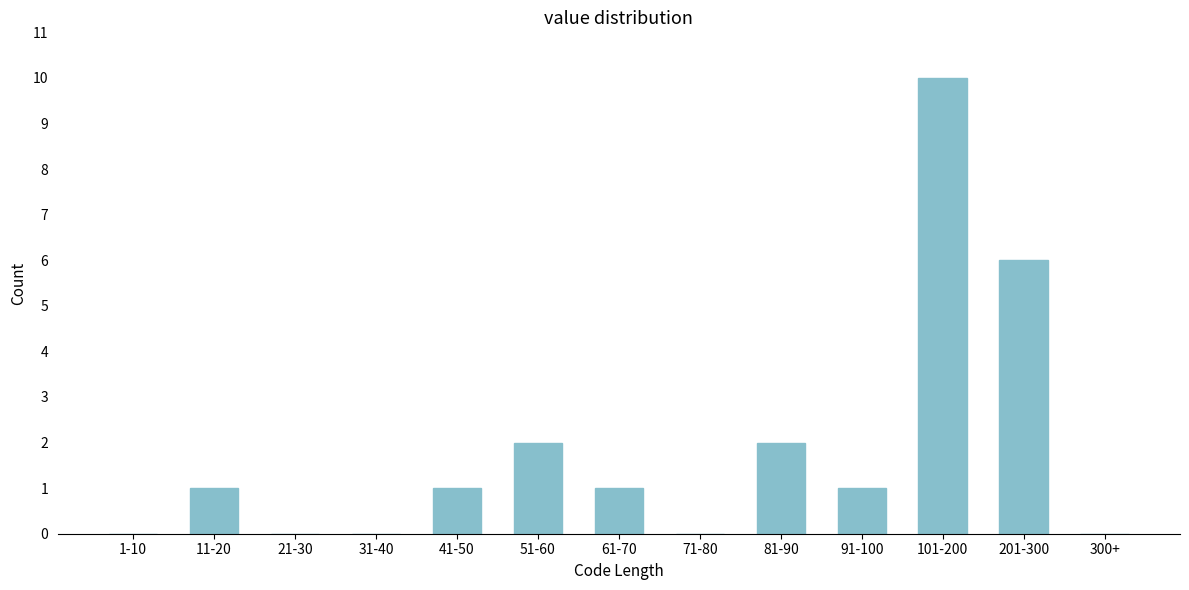

Reading left to right, transcribe all the data shown in this chart.

1-10=0	11-20=1	21-30=0	31-40=0	41-50=1	51-60=2	61-70=1	71-80=0	81-90=2	91-100=1	101-200=10	201-300=6	300+=0